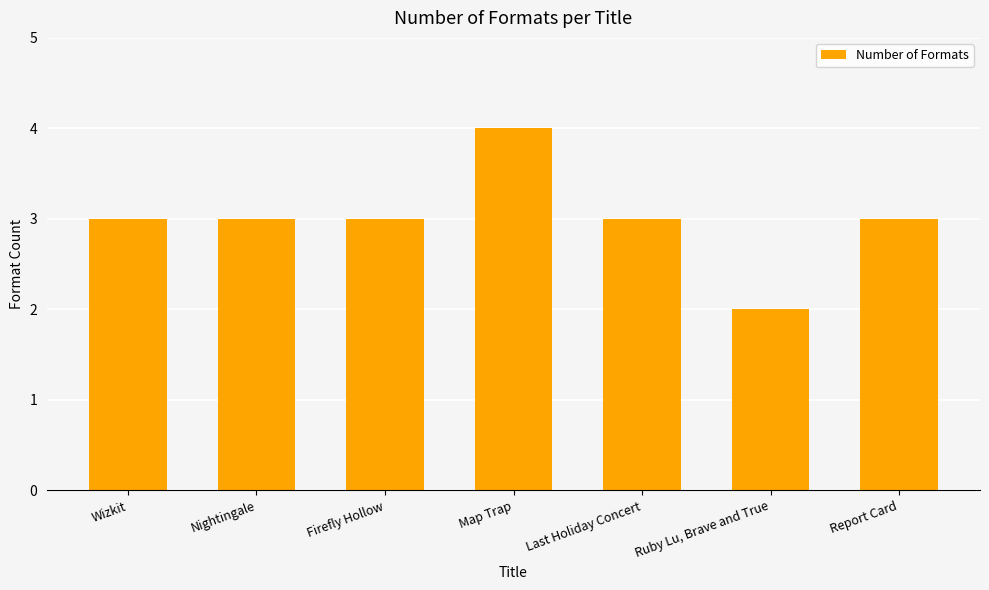

What is the average value?

3